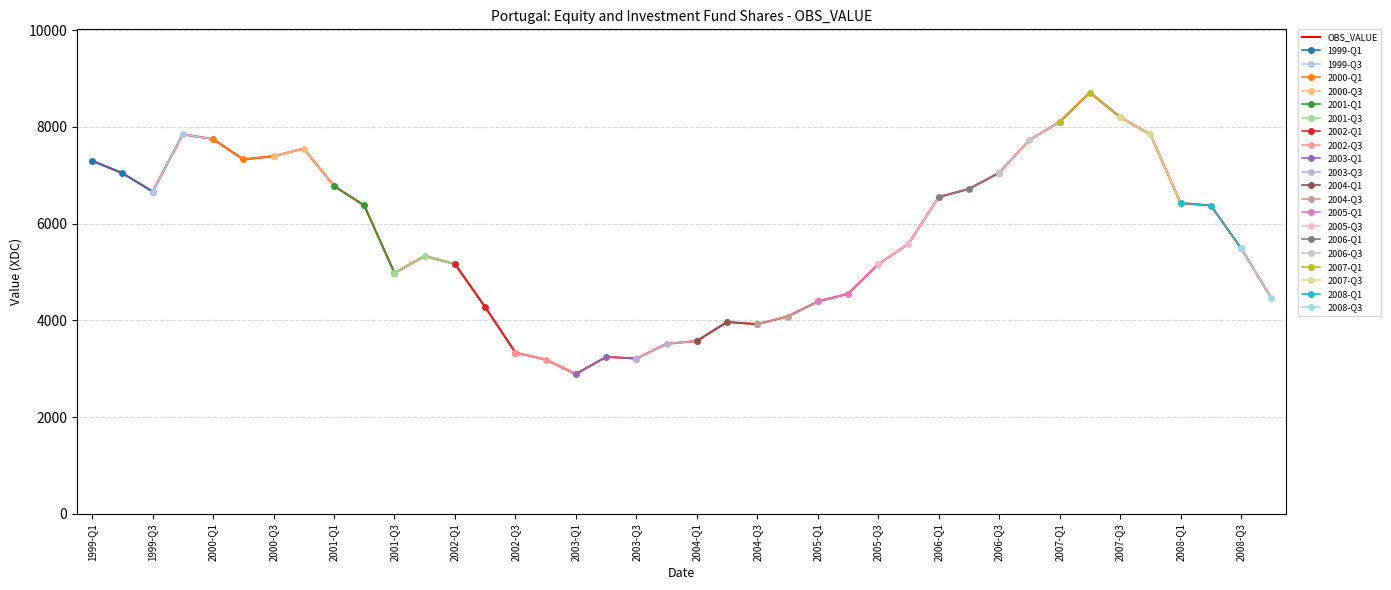

How many distinct data groups are displayed?

1